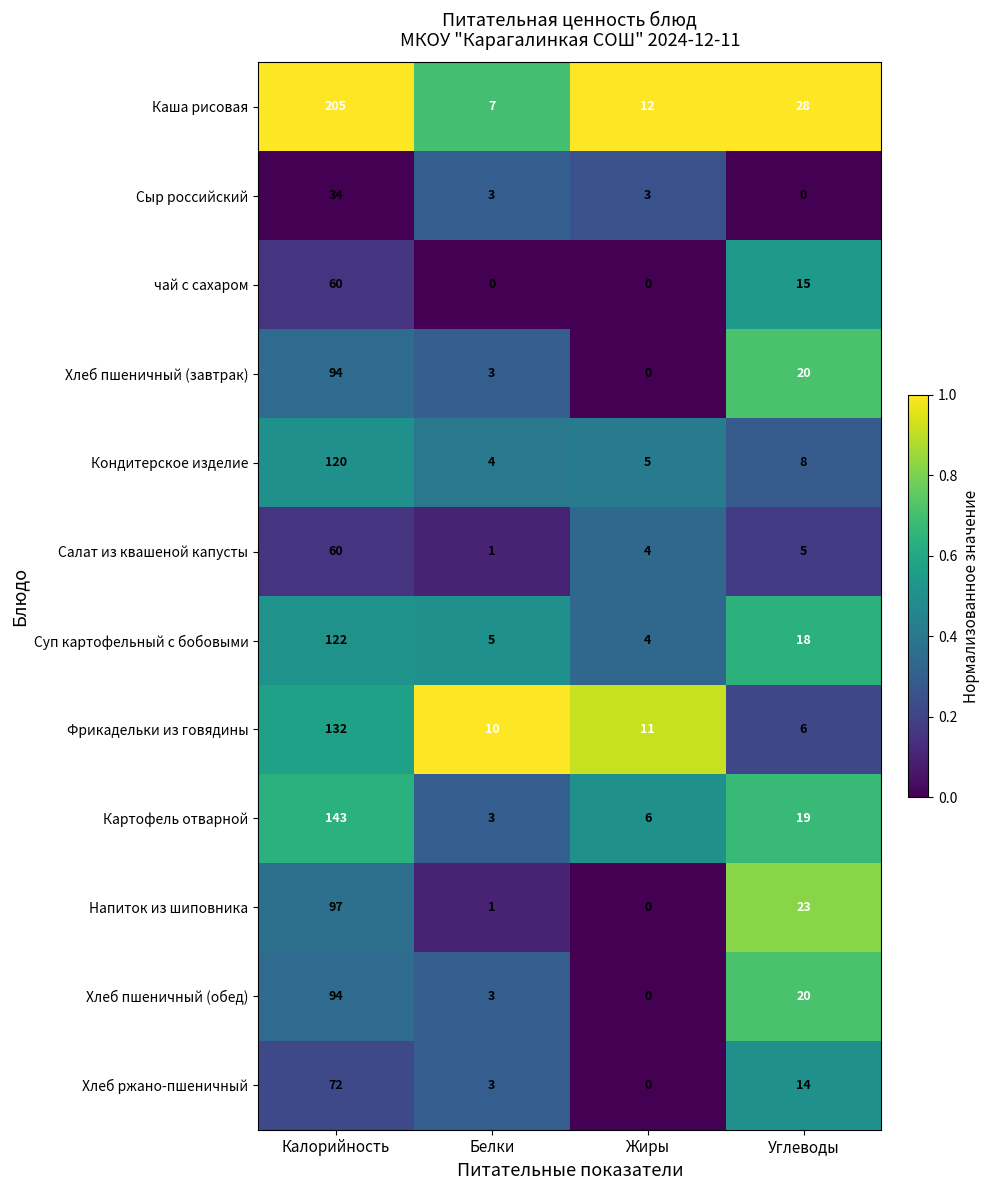

What is the average value of the Салат из квашеной капусты series?

18